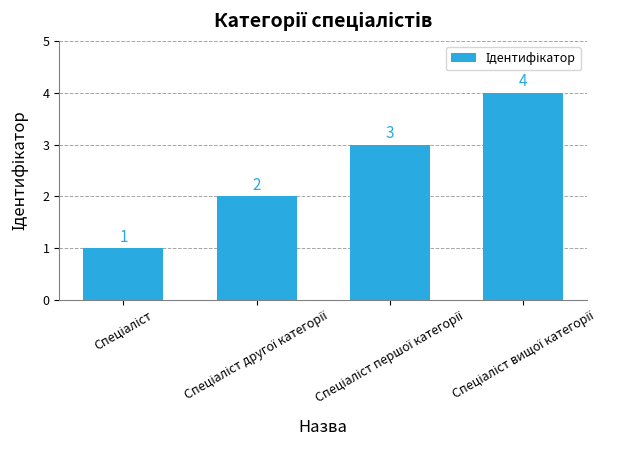

What is the value of the 2nd bar from the left?

2